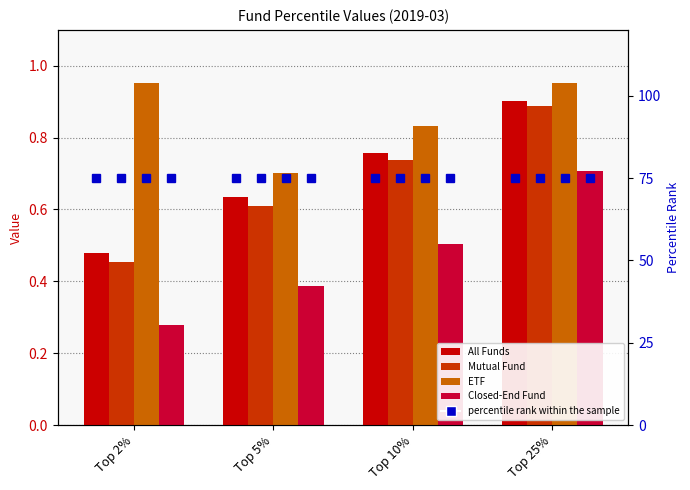

What is the difference between the Closed-End Fund values at Top 2% and Top 10%?

0.2